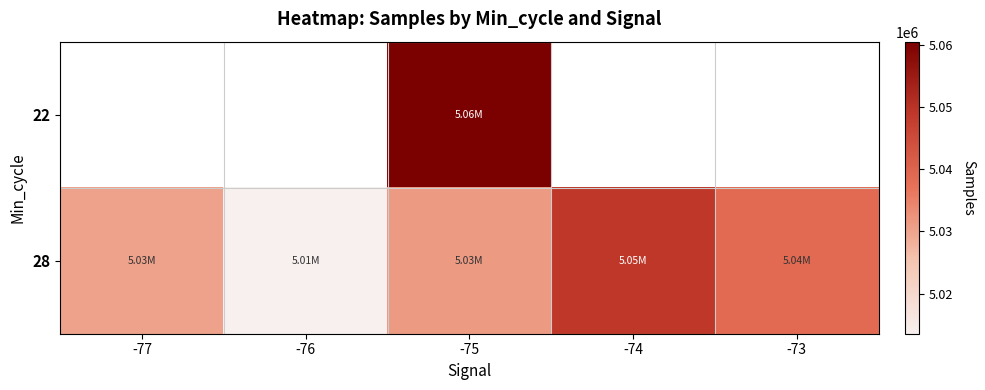

How many values in the 28 series exceed 5031517?

3